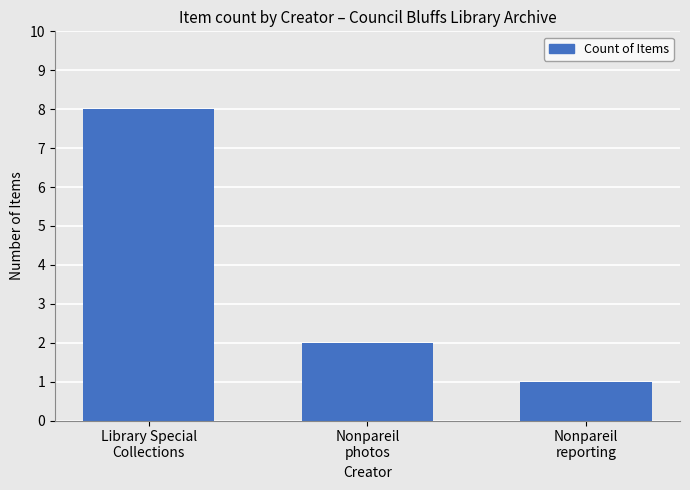

What is the sum of the values at Nonpareil
reporting and Library Special
Collections?

9